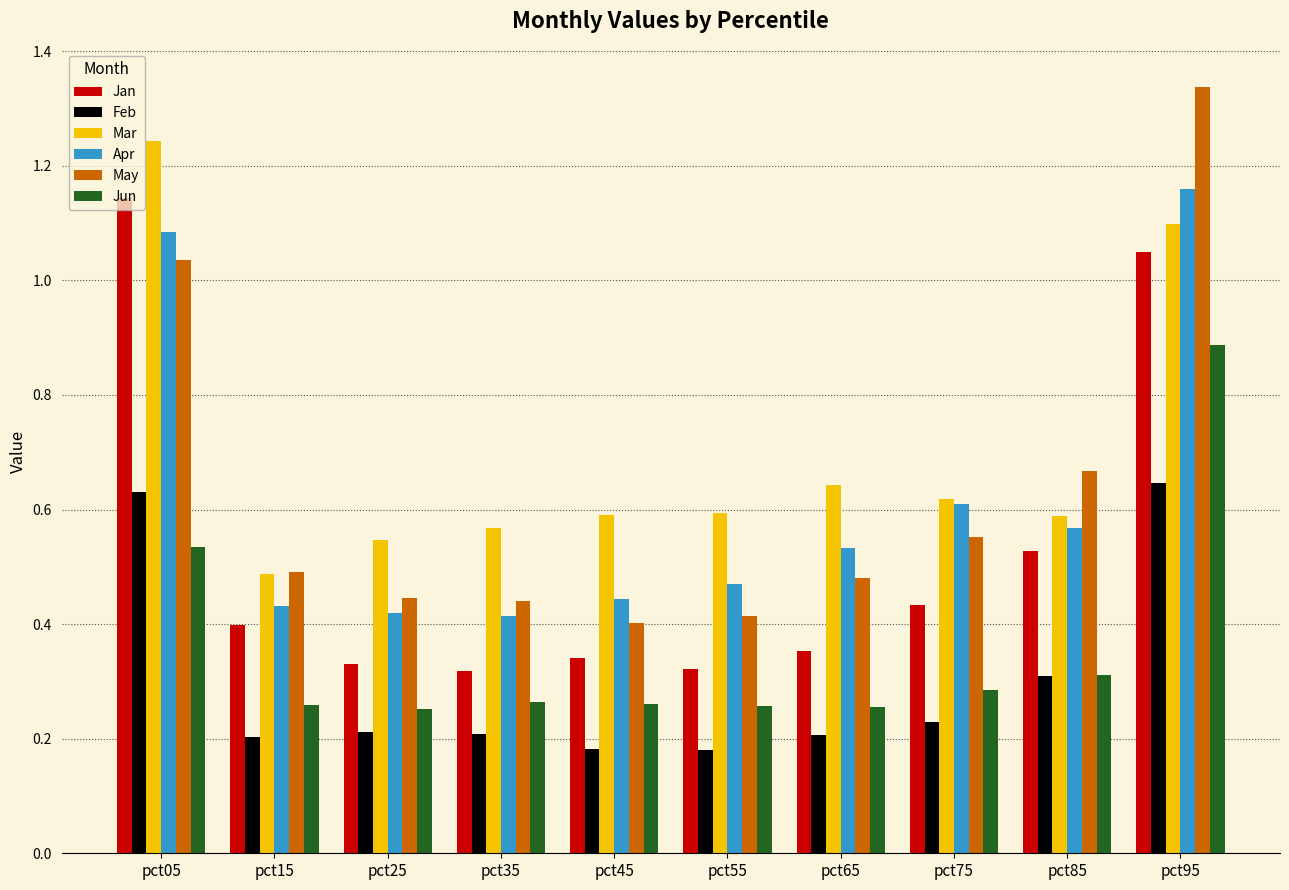

Which series has the largest range (max minus min)?

May